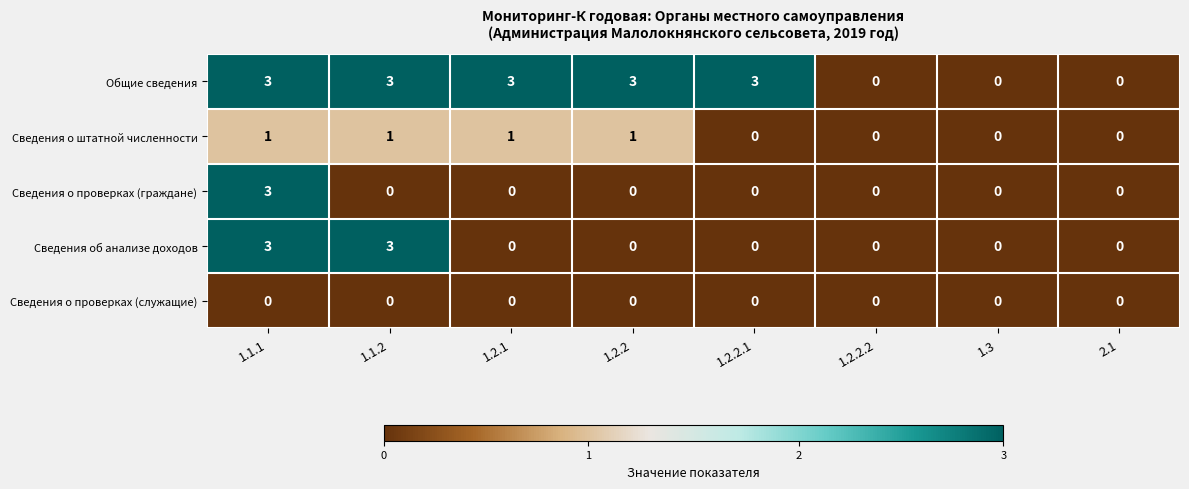

At which category is the sum across all series the highest?

1.1.1